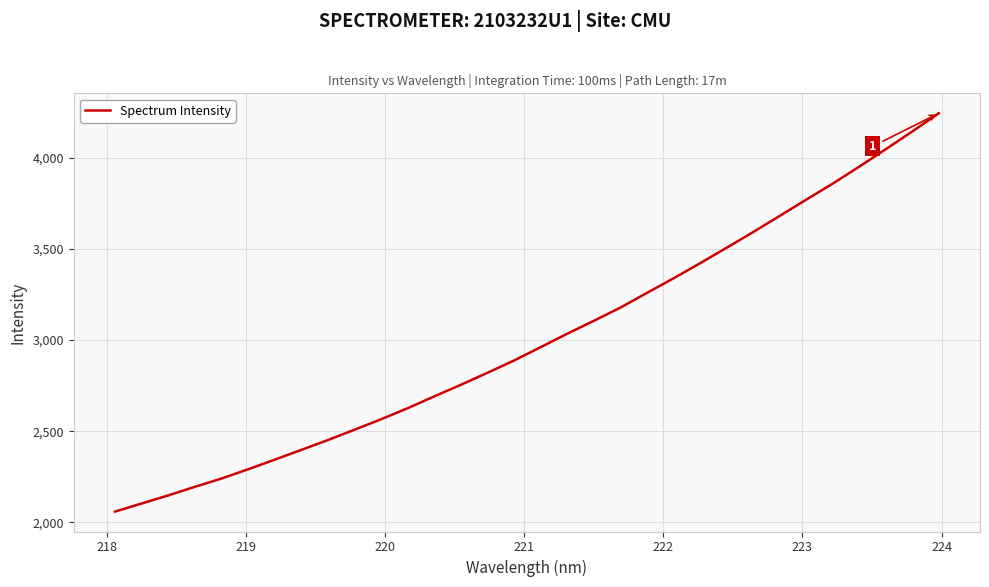

What is the greatest value displayed?

4242.7